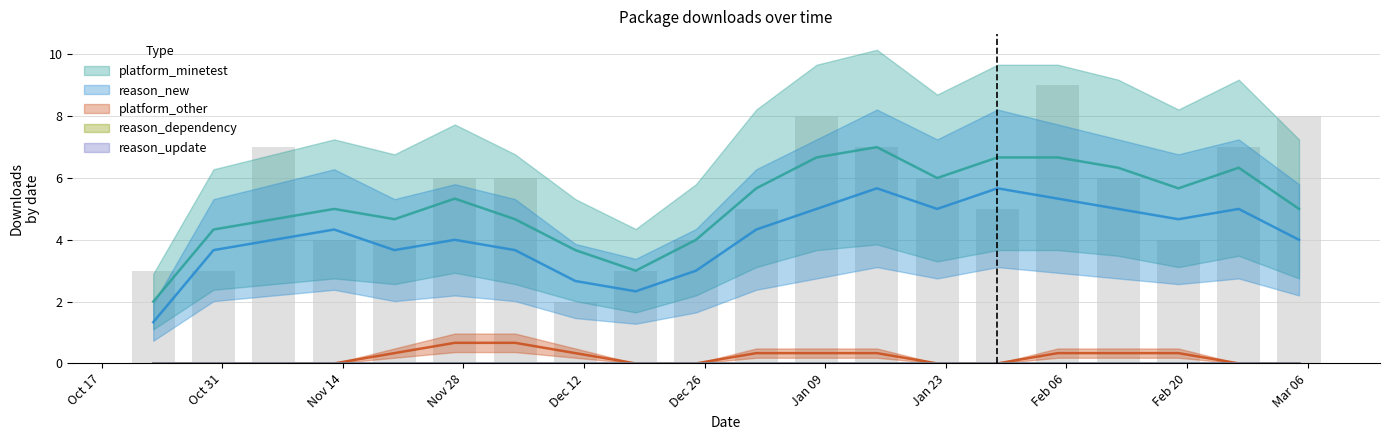

Count the number of categories in the chart.

20